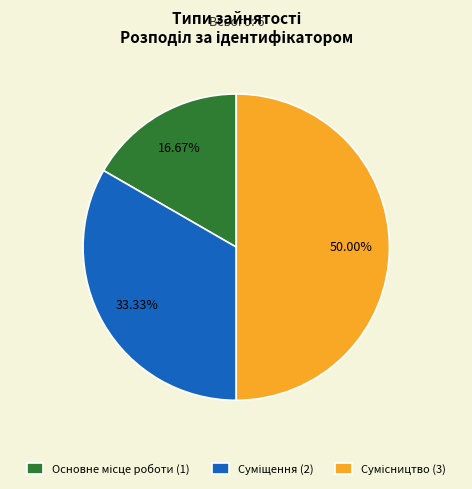

To the nearest percent, what portion does Сумісництво represent?

50%